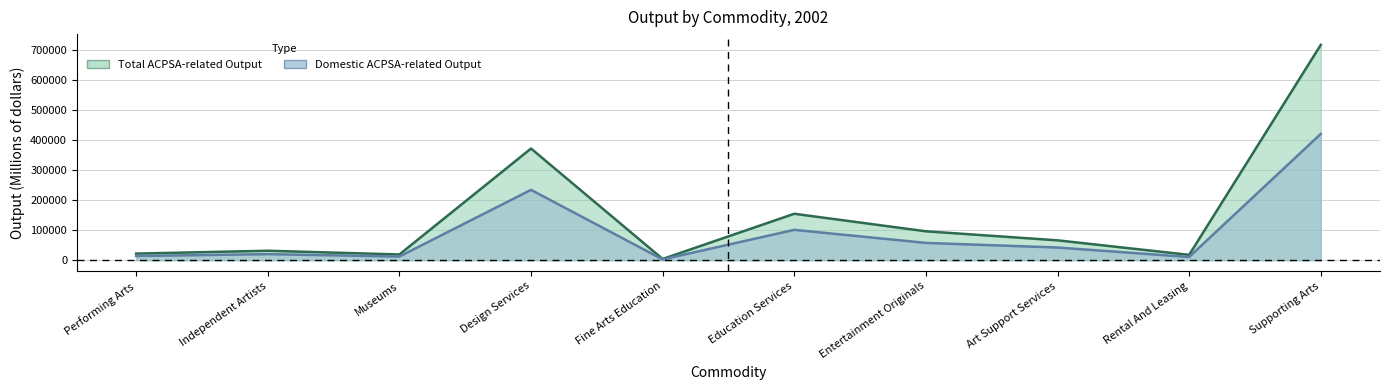

True or false: Domestic Output and Total ACPSA Output cross at least once.

False